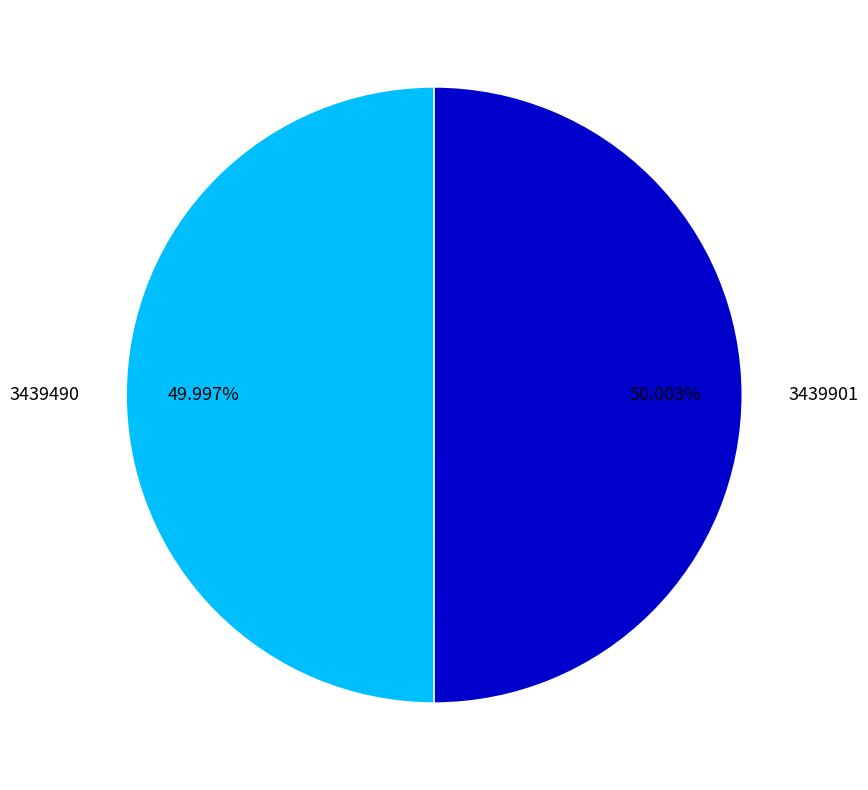

Do 3439901 and 3439490 together represent more than half of the pie?

Yes